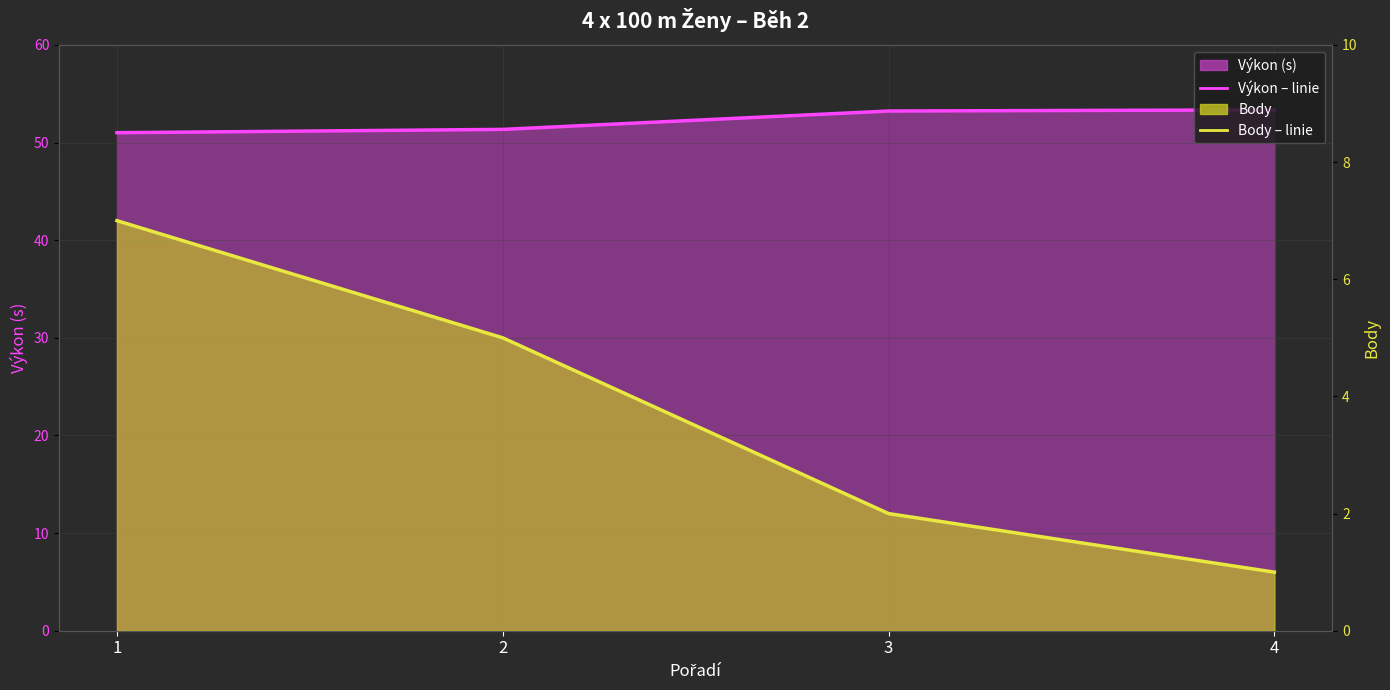

Reading right to left, extract all data points from this chart.

Výkon: 4=53.4	3=53.2	2=51.4	1=51.0
Body: 4=1.0	3=2.0	2=5.0	1=7.0